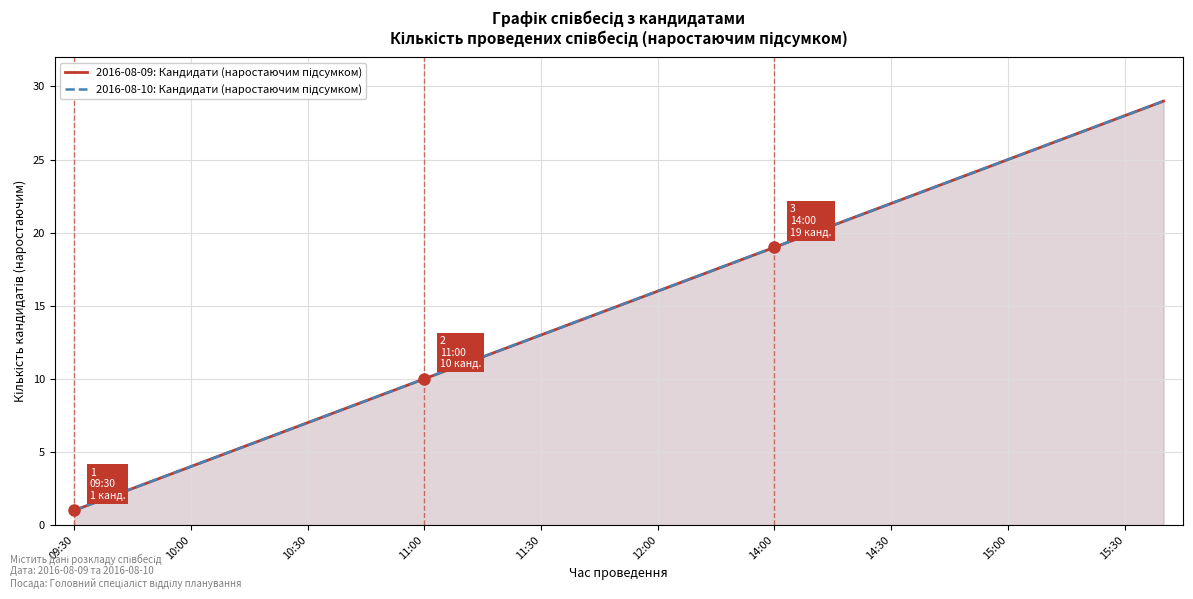

The 2016-08-09: Кандидати (наростаючим підсумком) series shows 9 at 12:00. True or false?

False